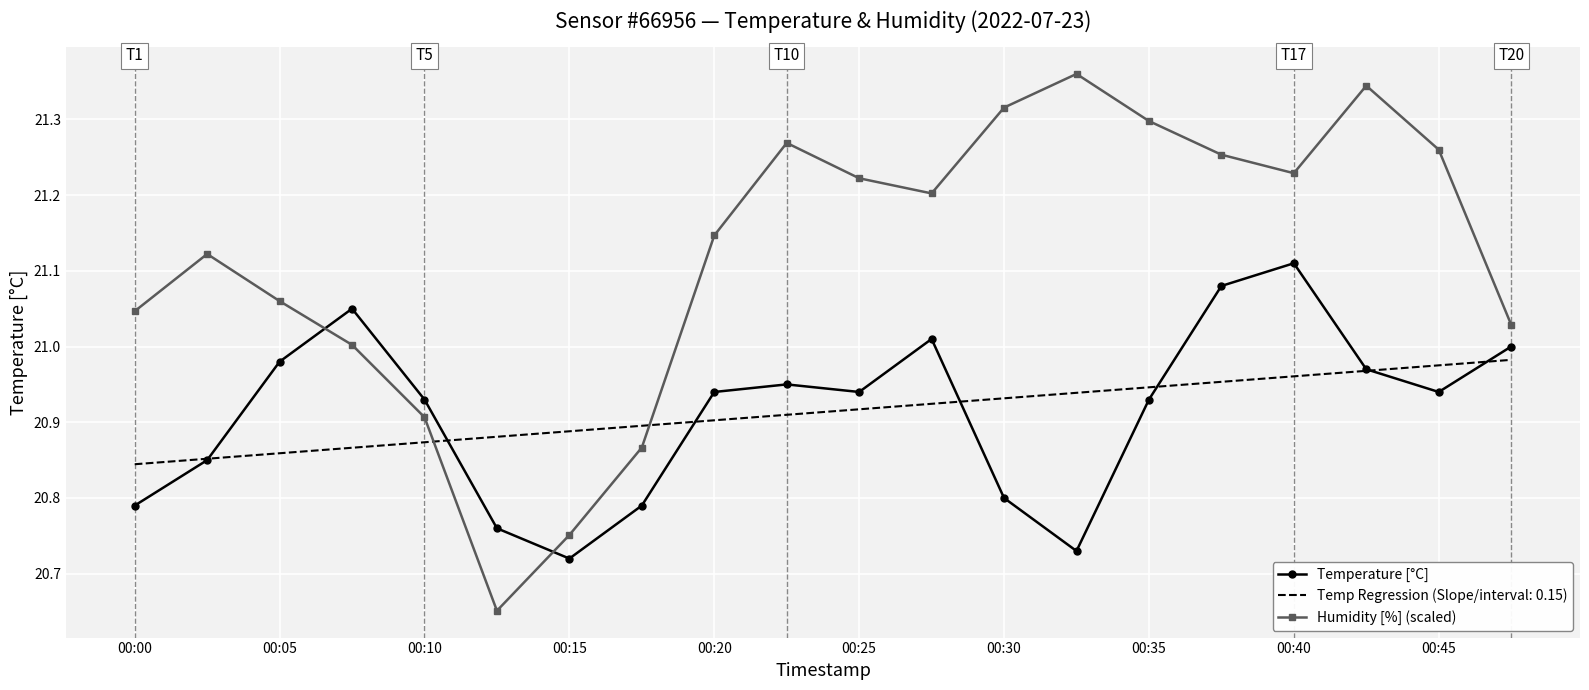

After their last crossing, which series has the higher values: Temperature [°C] or Humidity [%] (scaled)?

Humidity [%] (scaled)